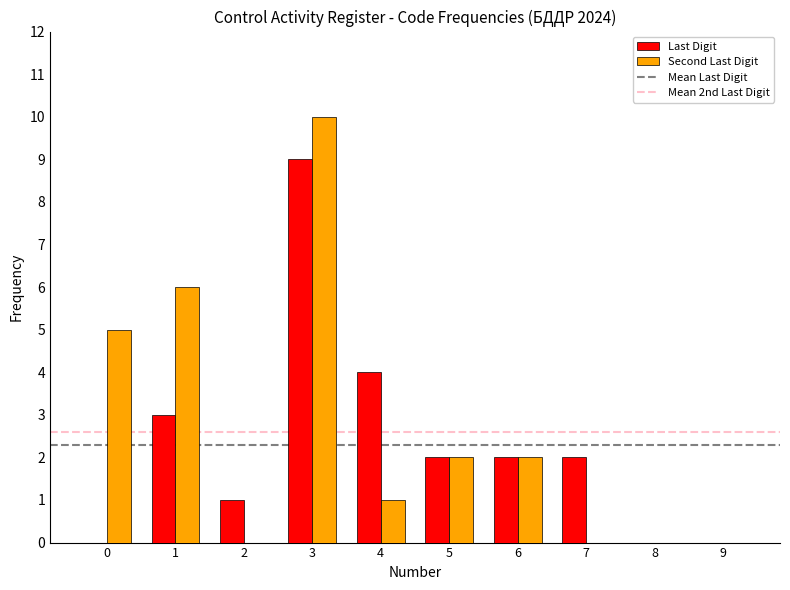

What is the sum of all Last Digit values?

23